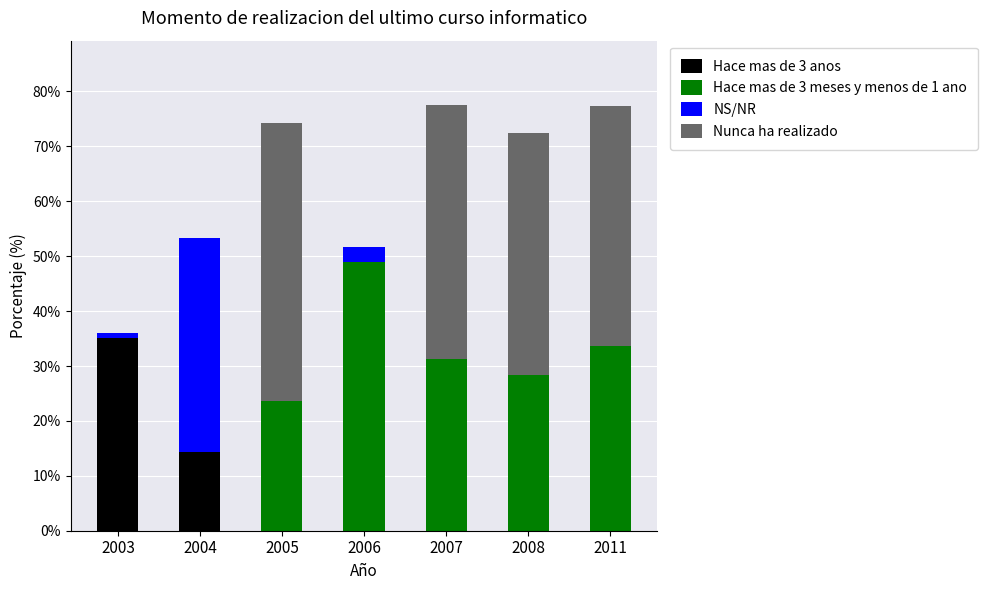

The Hace mas de 3 anos series shows 0.0 at 2008. True or false?

True